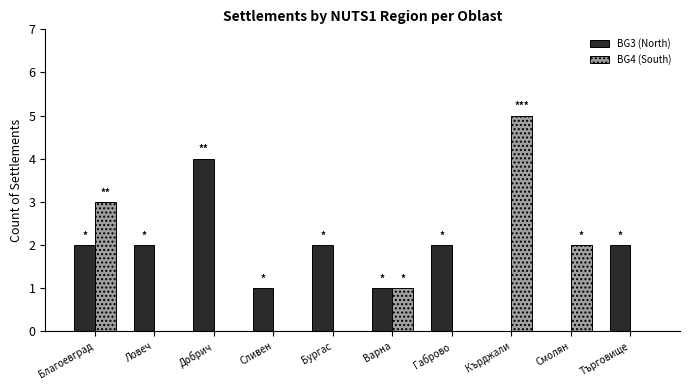

Reading left to right, what are all the values shown in this chart?

BG3 (North): Благоевград=2	Ловеч=2	Добрич=4	Сливен=1	Бургас=2	Варна=1	Габрово=2	Кърджали=0	Смолян=0	Търговище=2
BG4 (South): Благоевград=3	Ловеч=0	Добрич=0	Сливен=0	Бургас=0	Варна=1	Габрово=0	Кърджали=5	Смолян=2	Търговище=0